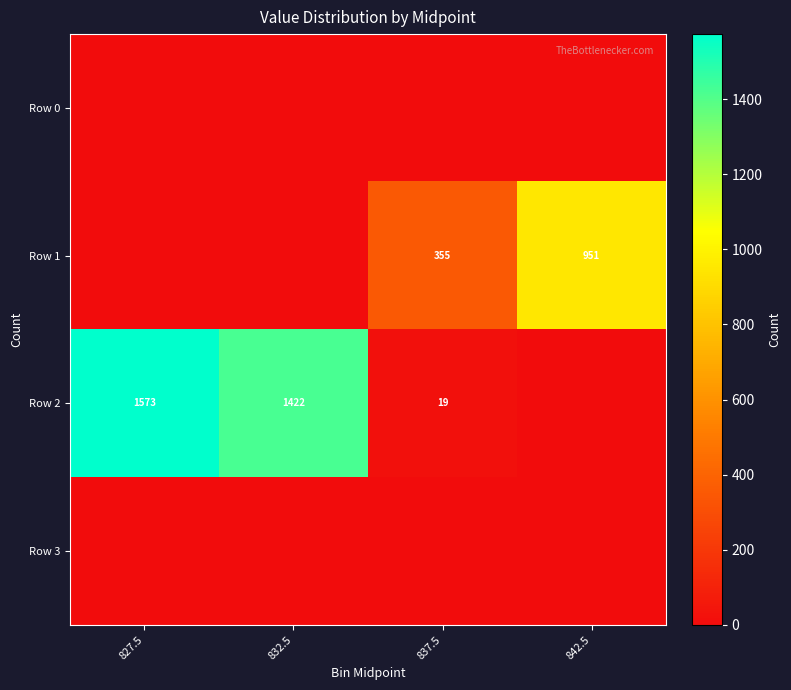

At how many categories does at least one series exceed 590?

3